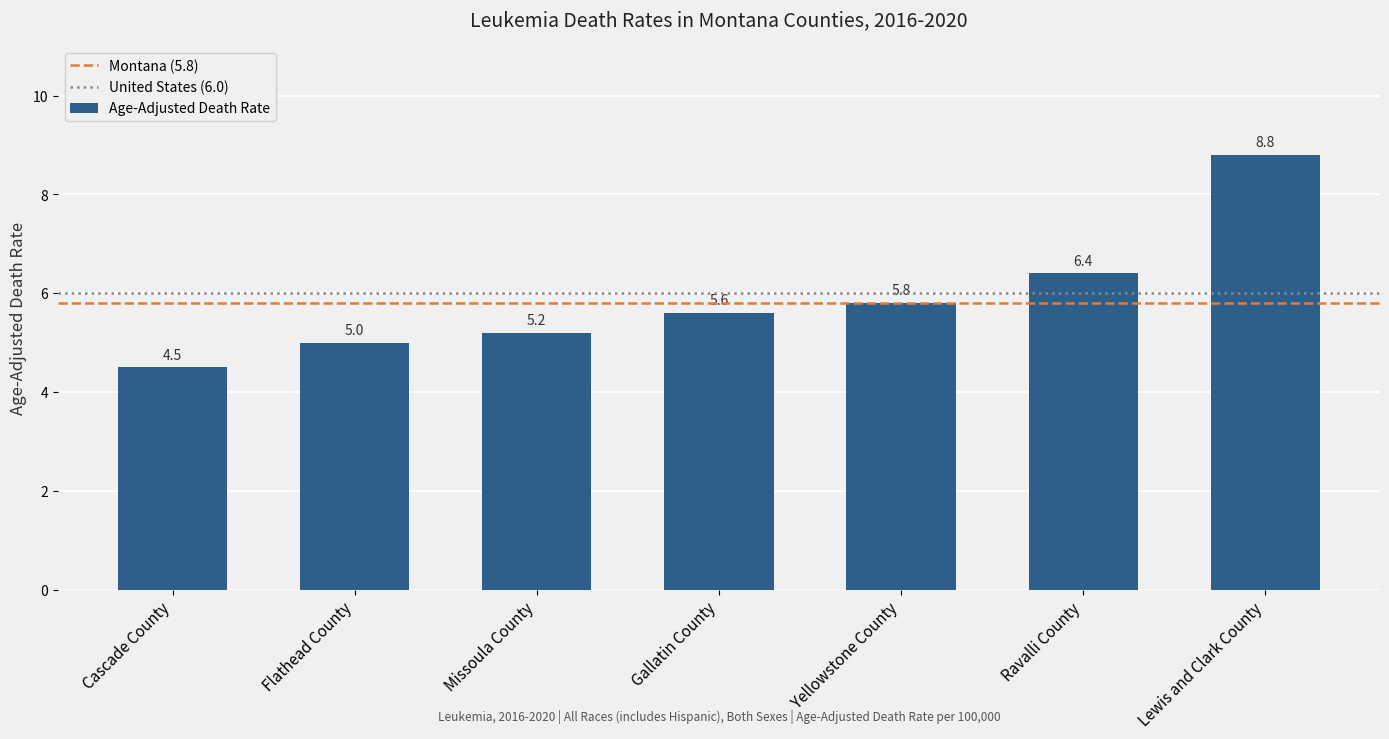

What position from the left is Lewis and Clark County?

7